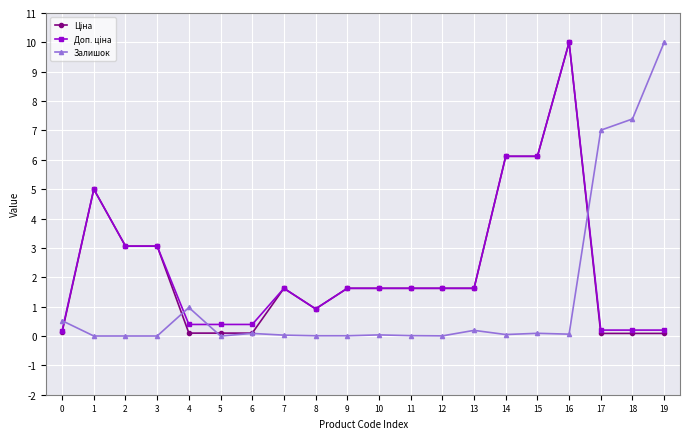

Does the chart have visible grid lines?

Yes